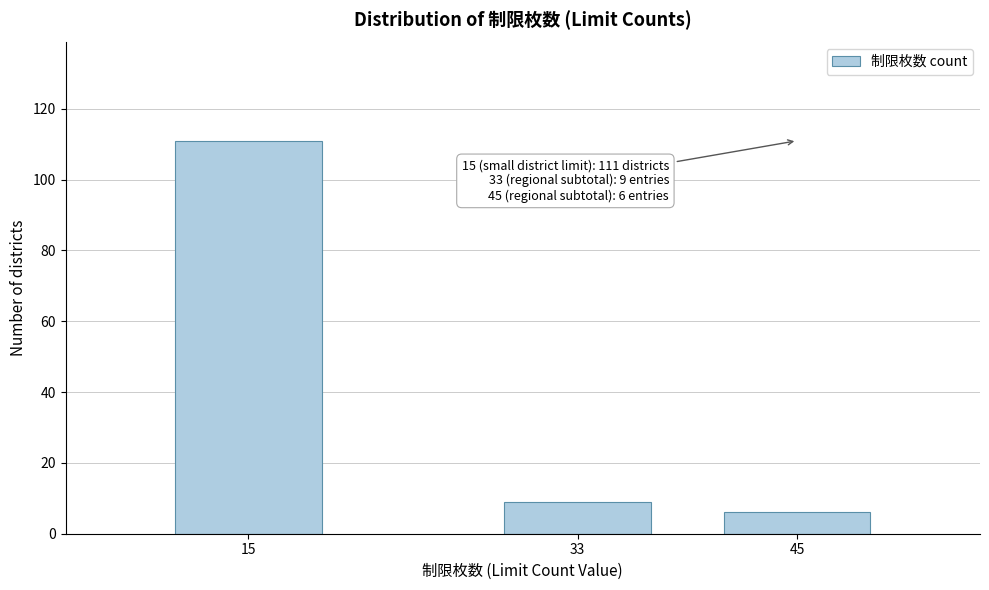

Reading left to right, list all the values displayed in this chart.

15=111	33=9	45=6